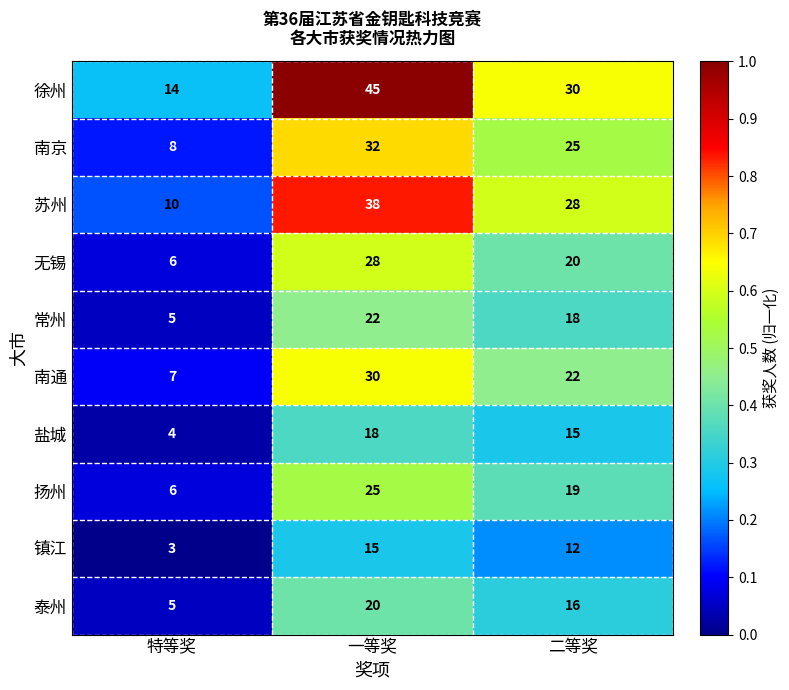

What is the greatest value displayed?

45